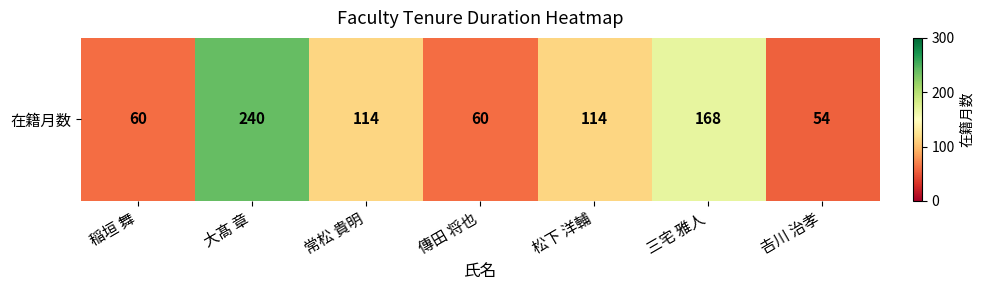

Reading left to right, list all the values displayed in this chart.

稲垣 舞=60	大髙 章=240	常松 貴明=114	傳田 将也=60	松下 洋輔=114	三宅 雅人=168	𠮷川 治孝=54